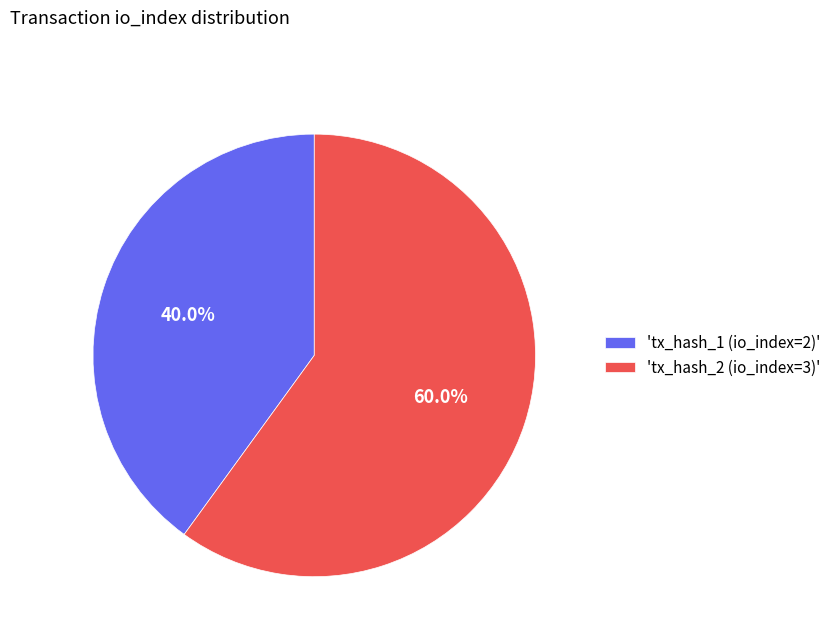

Which slice represents more than half of the pie?

'tx_hash_2 (io_index=3)'